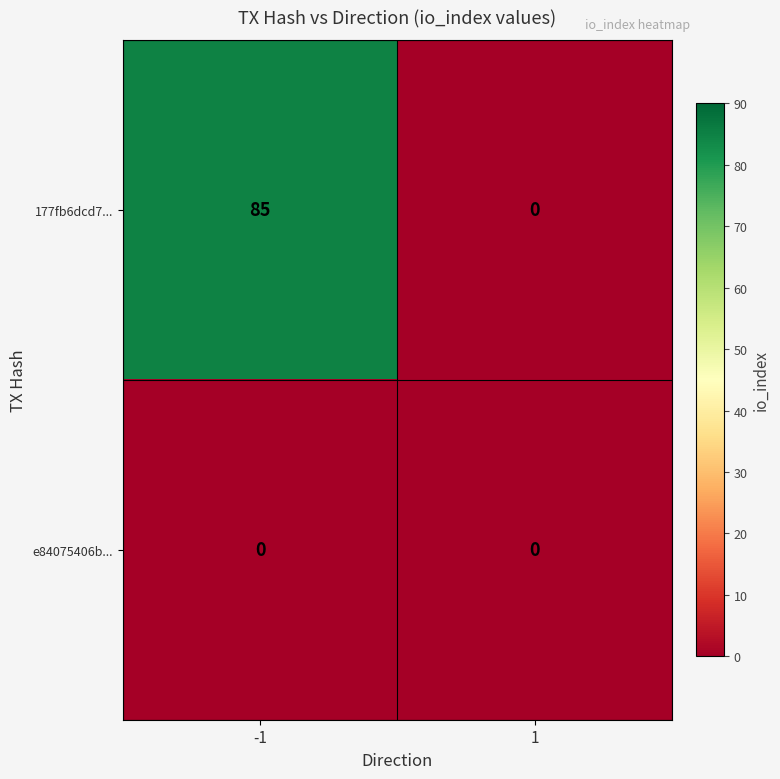

What is the difference between the maximum and minimum values in the 177fb6dcd7... series?

85